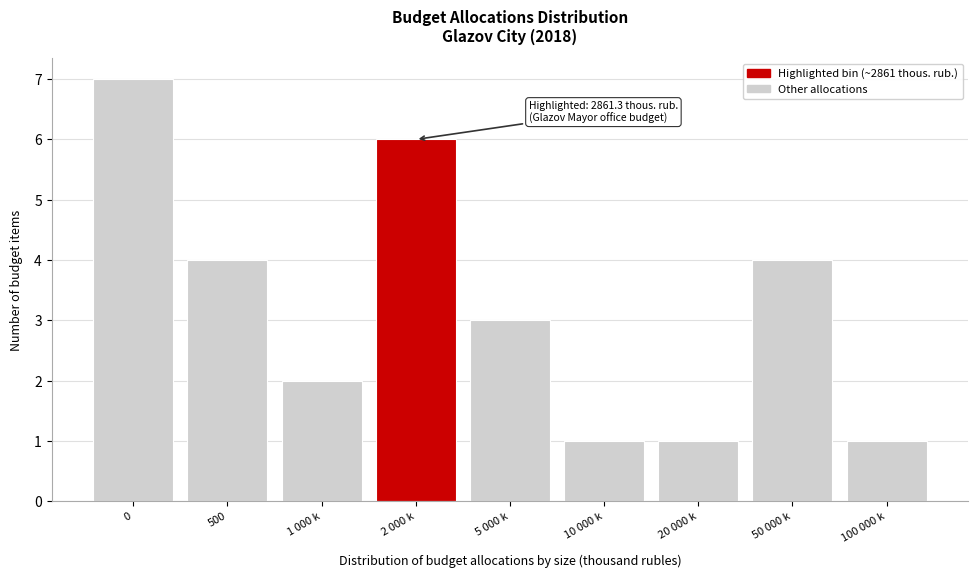

Reading left to right, list all the values displayed in this chart.

7	4	2	6	3	1	1	4	1